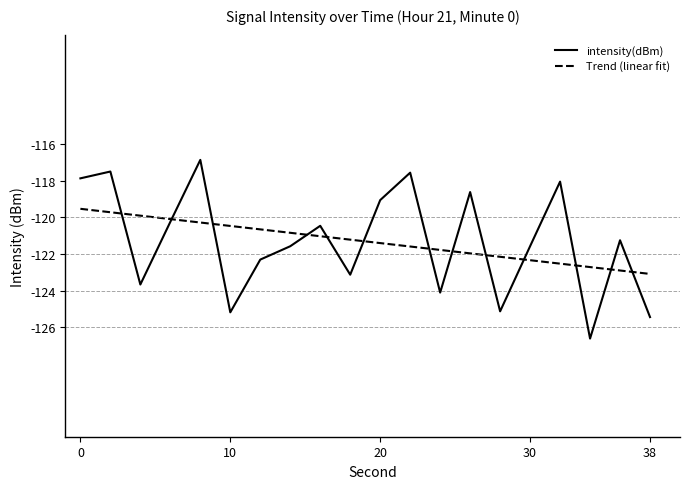

At which category does the data reach its first local valley?

4